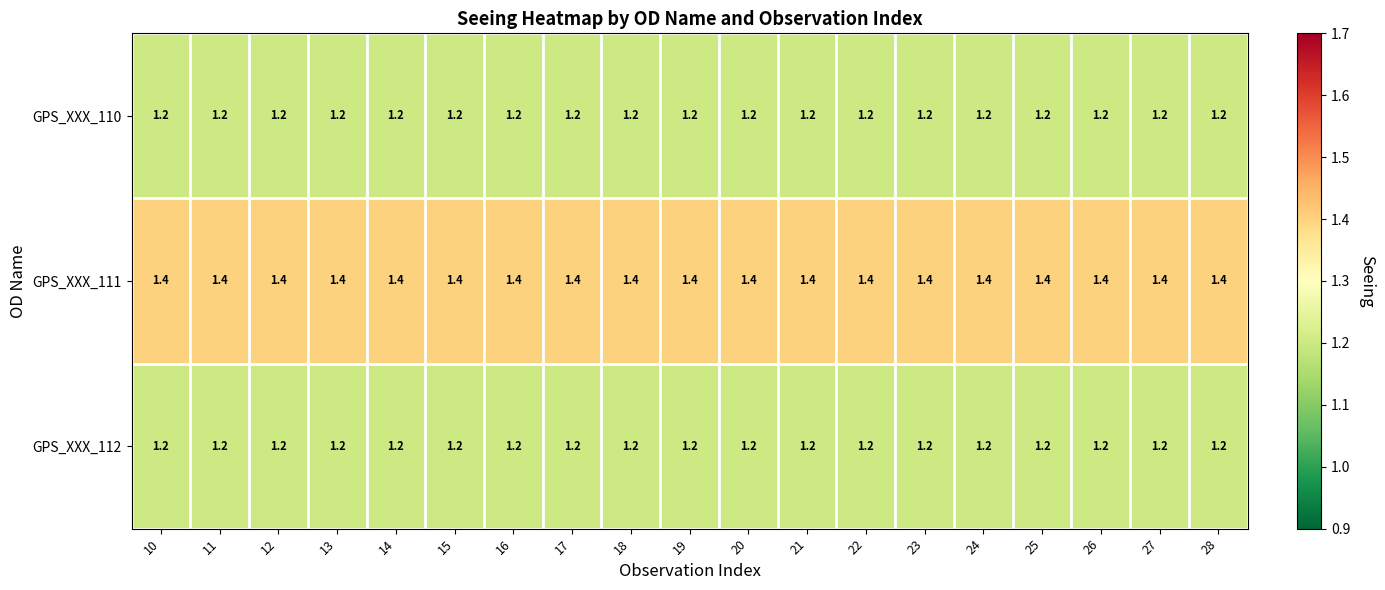

Is it true that GPS_XXX_111 equals 1.4 at 18?

True